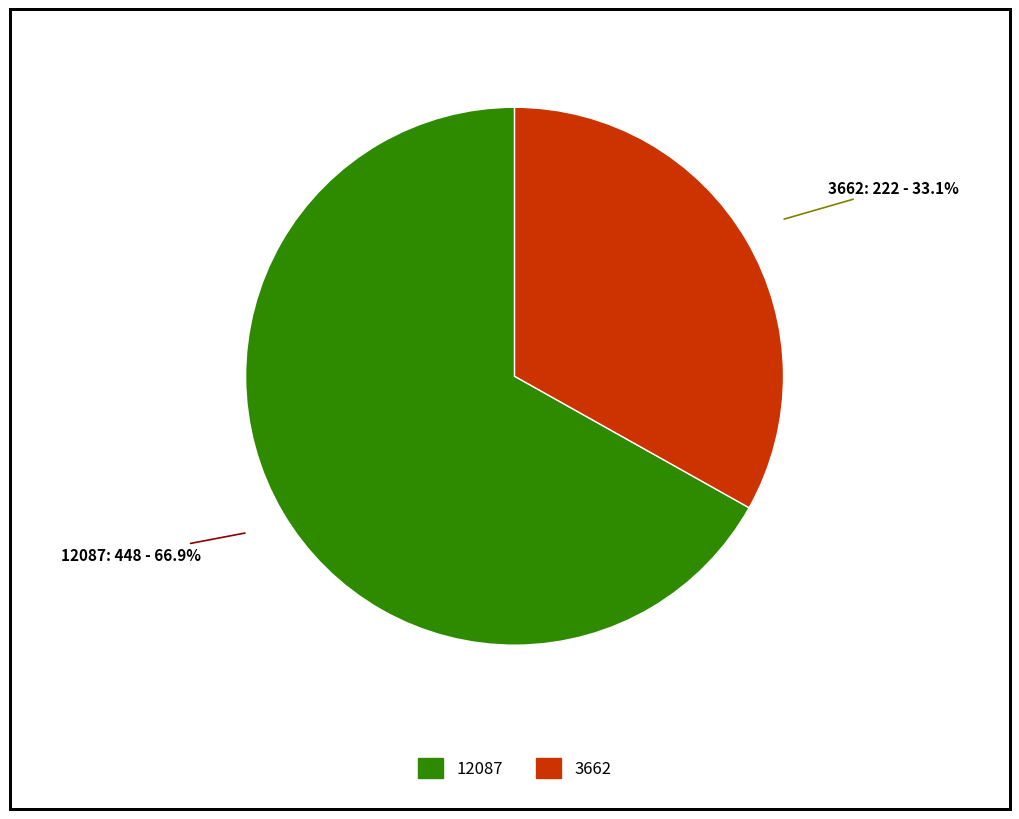

Does 12087 represent more than half of the total?

Yes